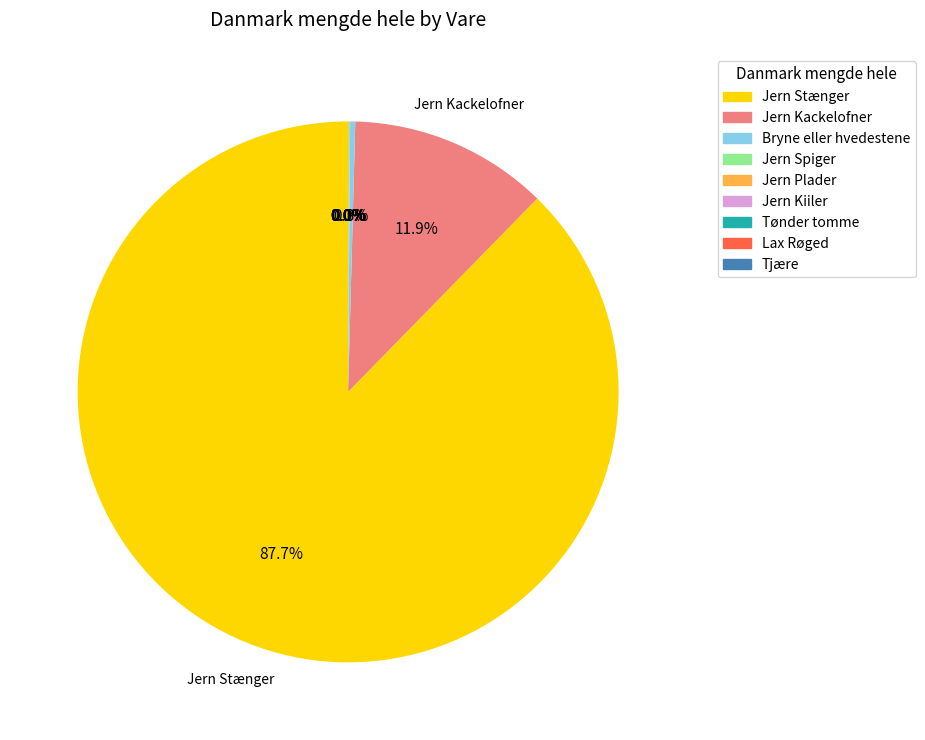

What is the ratio of the value at Jern Stænger to the value at Bryne eller hvedestene?

287.1